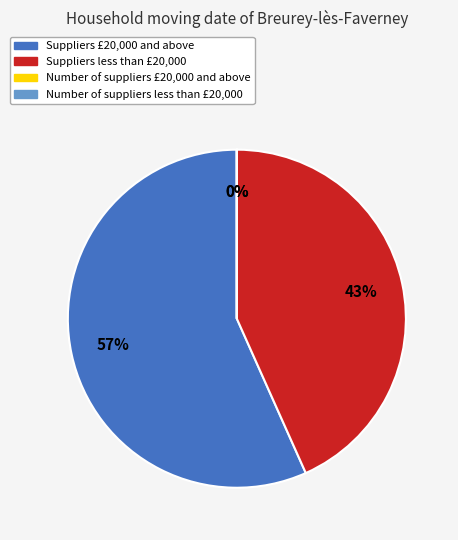

Which category accounts for the majority?

Suppliers £20,000 and above